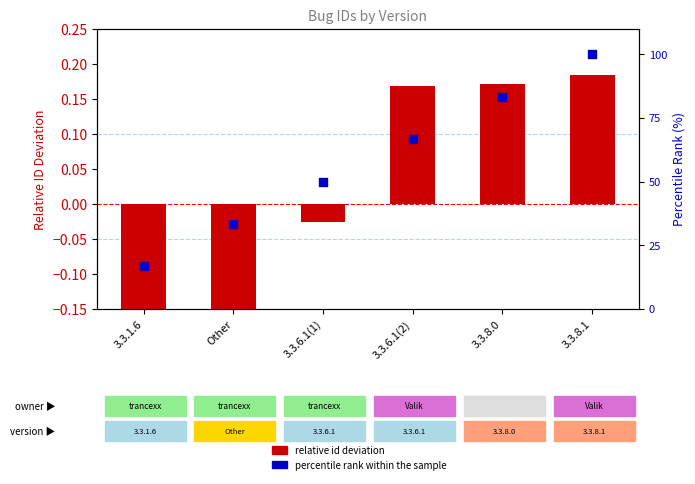

Which series reaches the maximum Y coordinate?

percentile rank within the sample